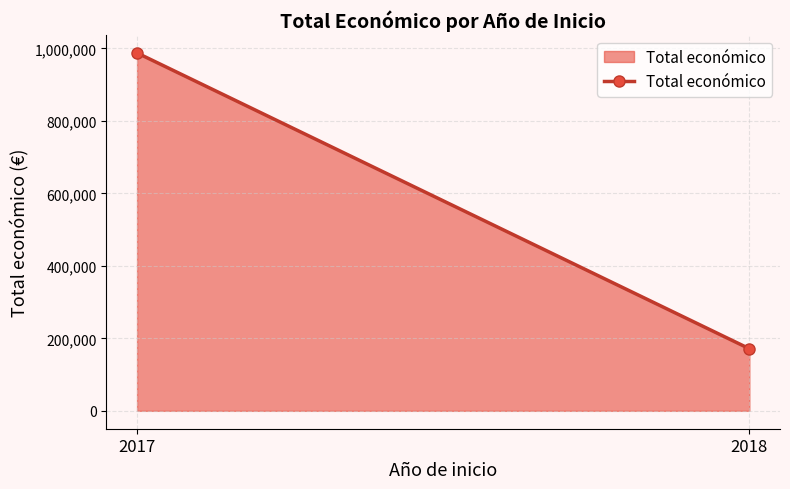

What is the value of the 1st point from the left?

987684